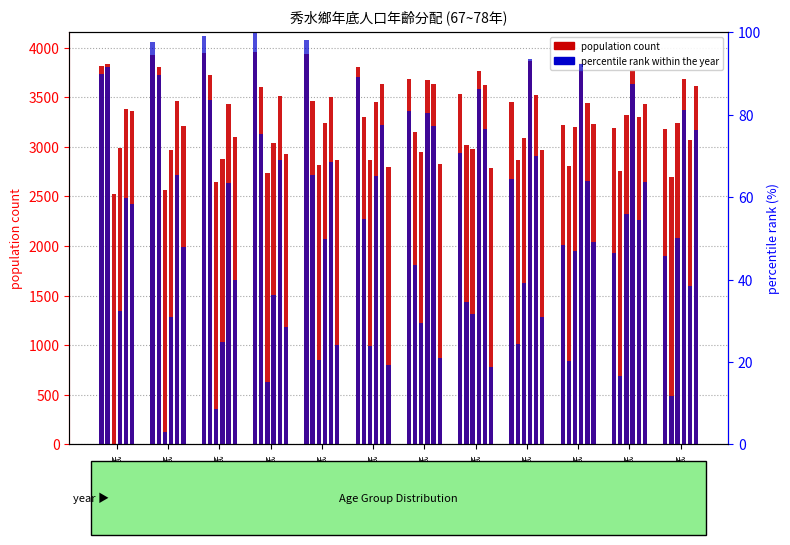

The value at 71年底 is 98.2. True or false?

True